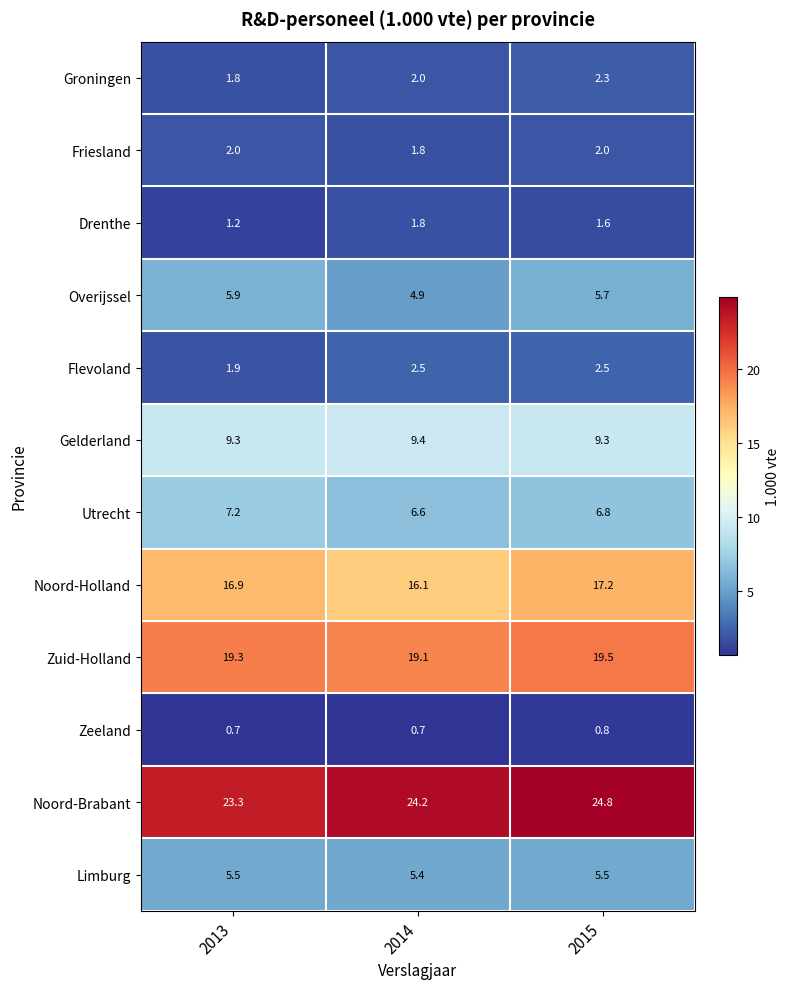

Which series changed the most between 2013 and 2015?

Noord-Brabant